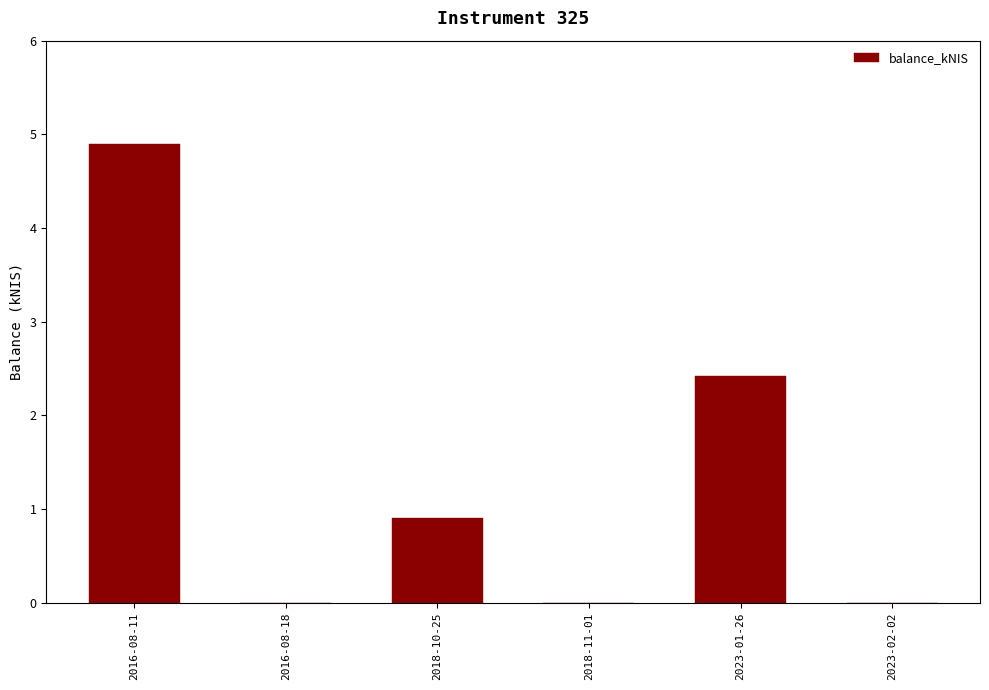

What is the difference between the values at 2023-02-02 and 2023-01-26?

2.4